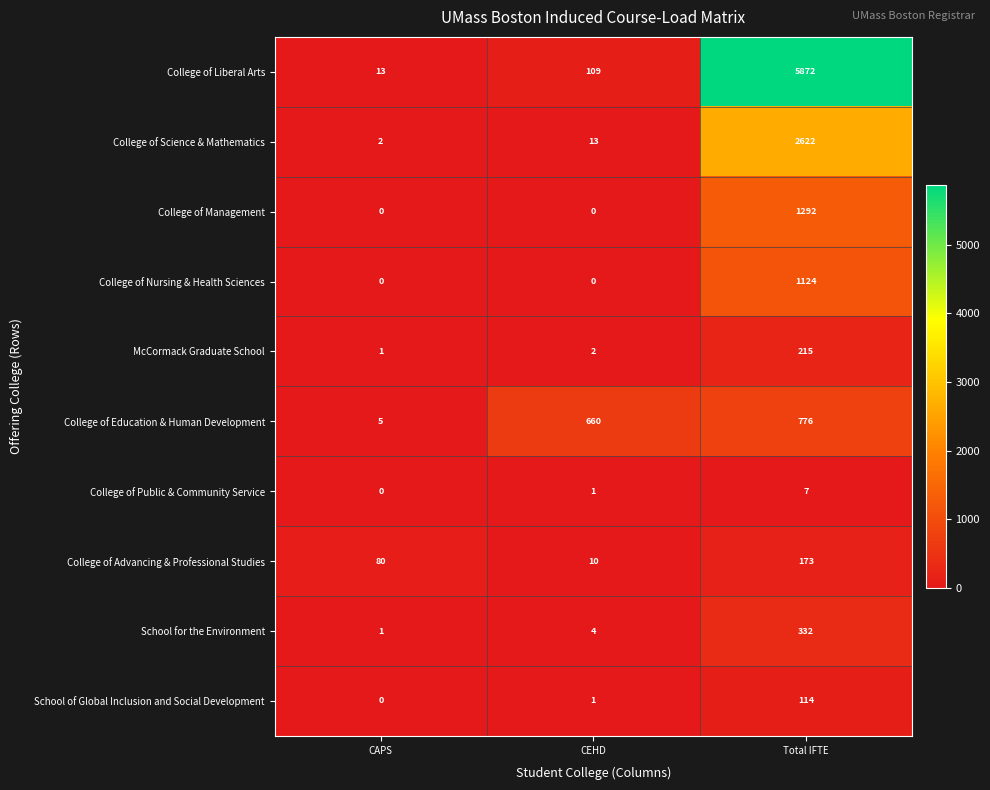

What is the average value of the College of Nursing & Health Sciences series?

375